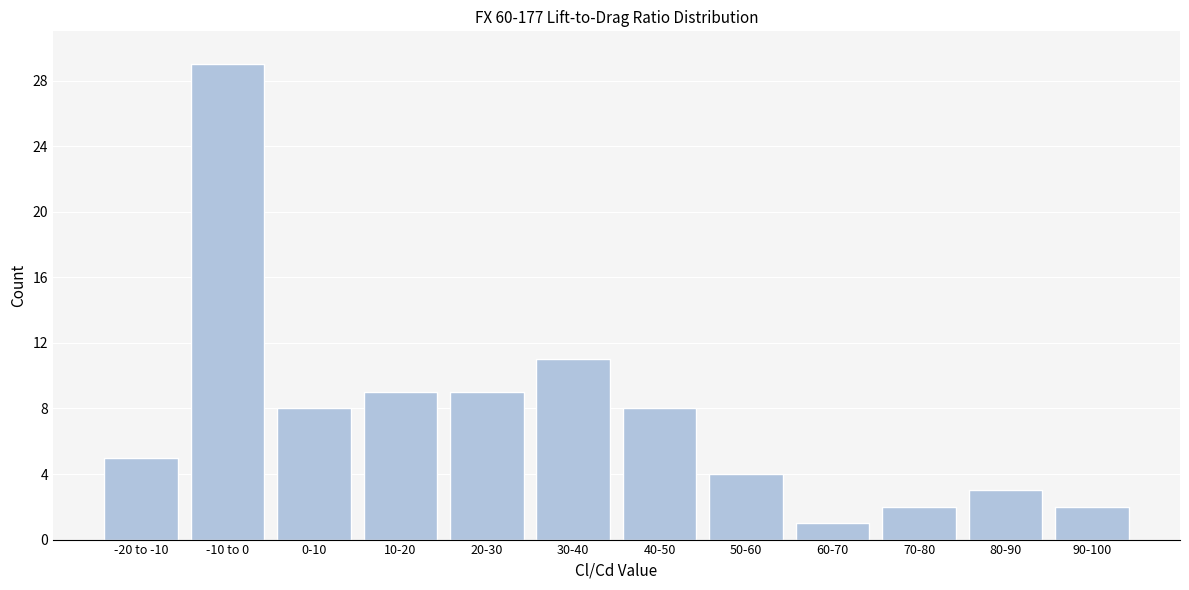

Reading right to left, list all the values displayed in this chart.

90-100=2	80-90=3	70-80=2	60-70=1	50-60=4	40-50=8	30-40=11	20-30=9	10-20=9	0-10=8	-10 to 0=29	-20 to -10=5